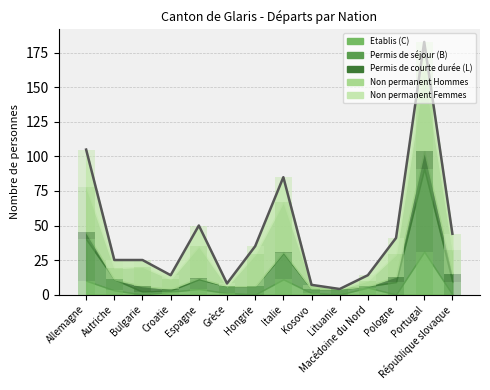

What is the ratio of the value at Kosovo to the value at Grèce?

0.9